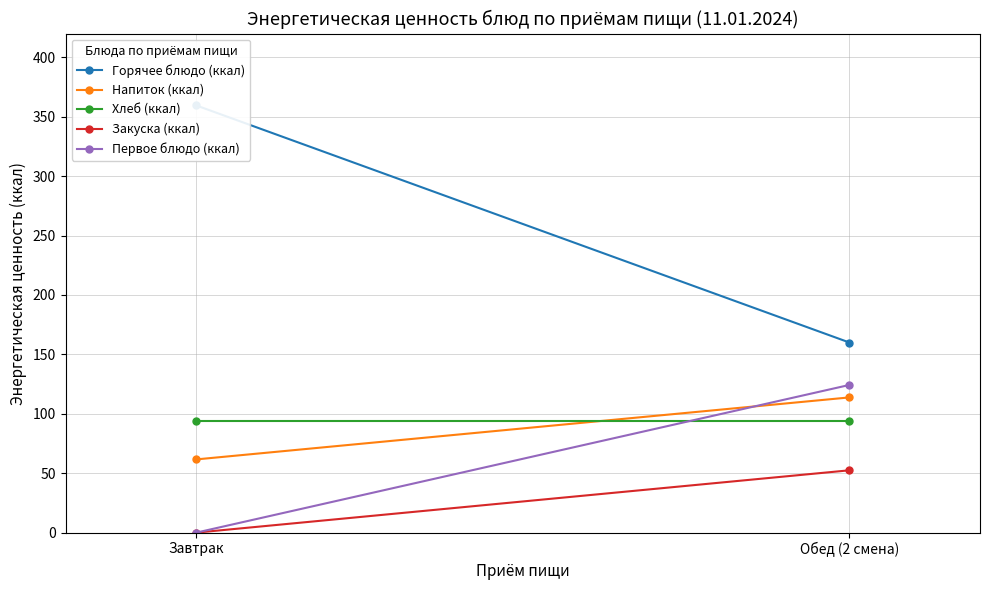

How many categories are shown in the chart?

2